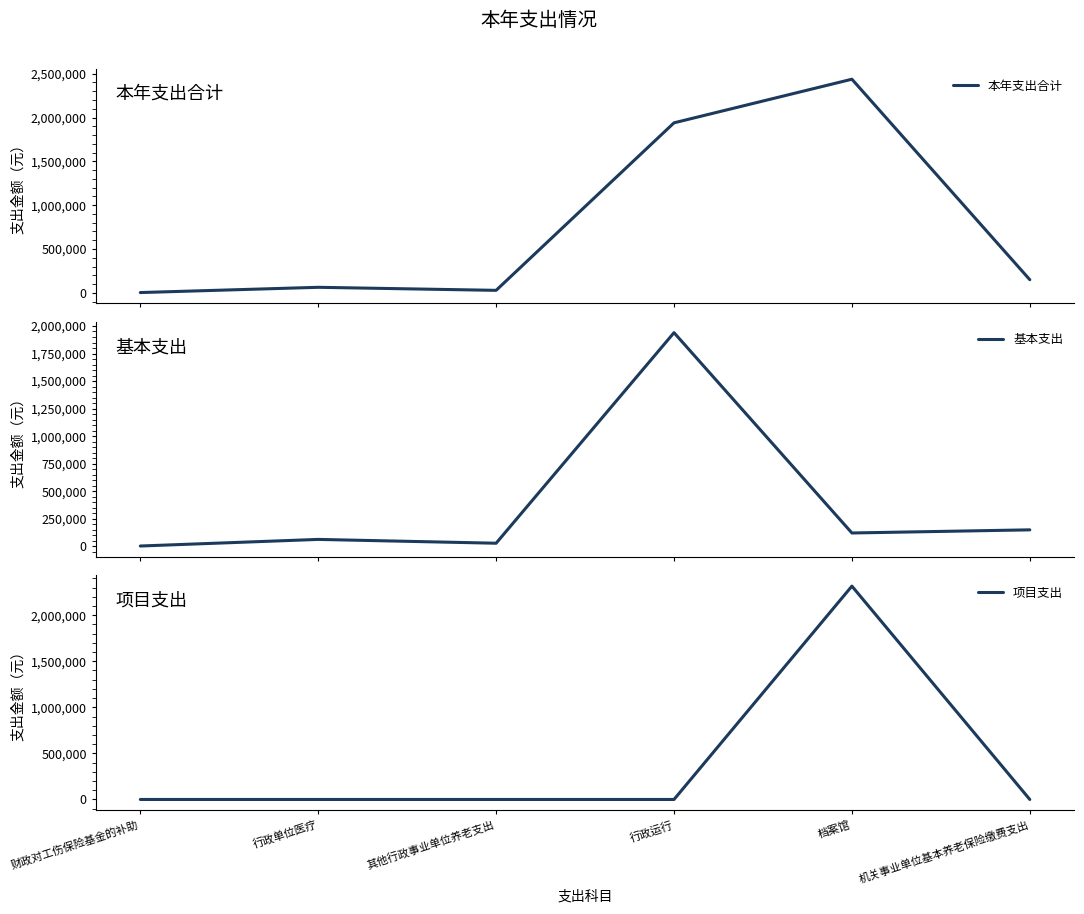

Reading right to left, list all the values displayed in this chart.

本年支出合计: 150265.0	2436811.1	1939340.3	28800.0	63496.5	3585.8
基本支出: 150265.0	121742.0	1939340.3	28800.0	63496.5	3585.8
项目支出: 0.0	2315069.1	0.0	0.0	0.0	0.0